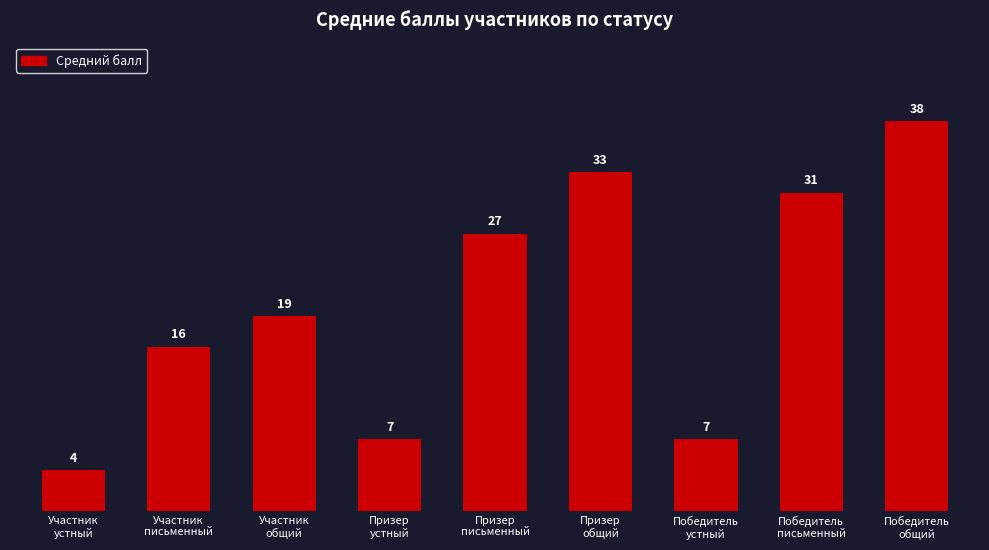

Does the chart contain stacked bars?

No